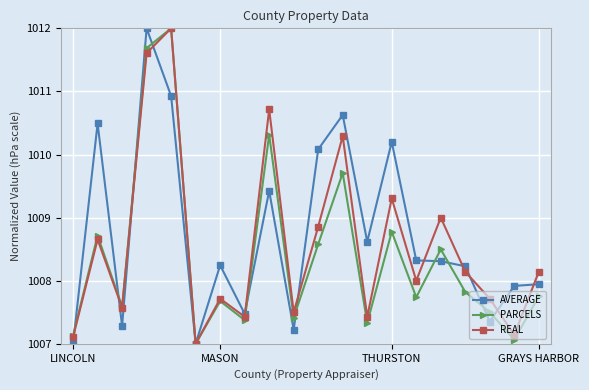

In AVERAGE, how many points are lower than both neighbors (excluding endpoints)?

6